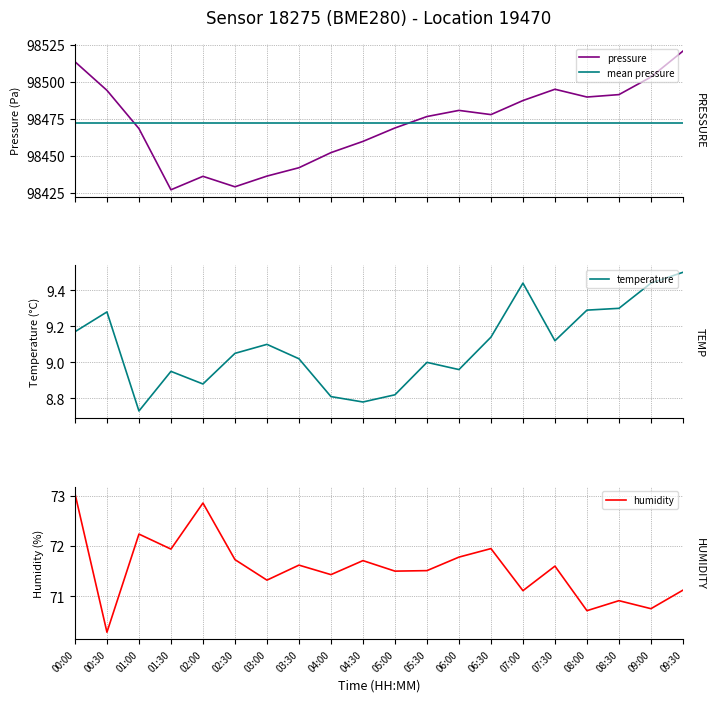

What is the maximum value for pressure?

98520.8